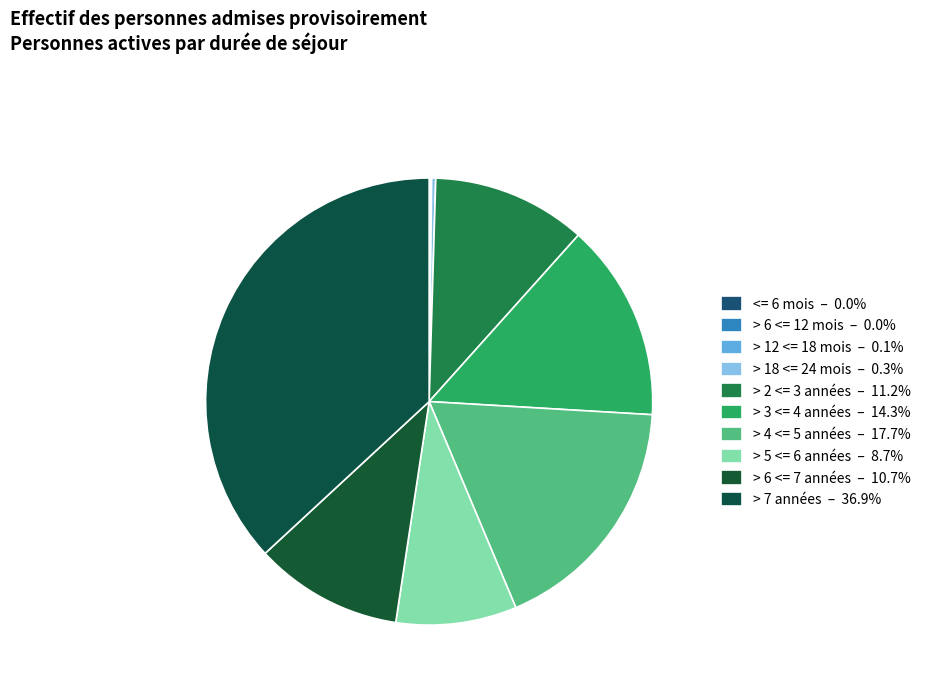

Between > 18 <= 24 mois and > 7 années, which is larger?

> 7 années